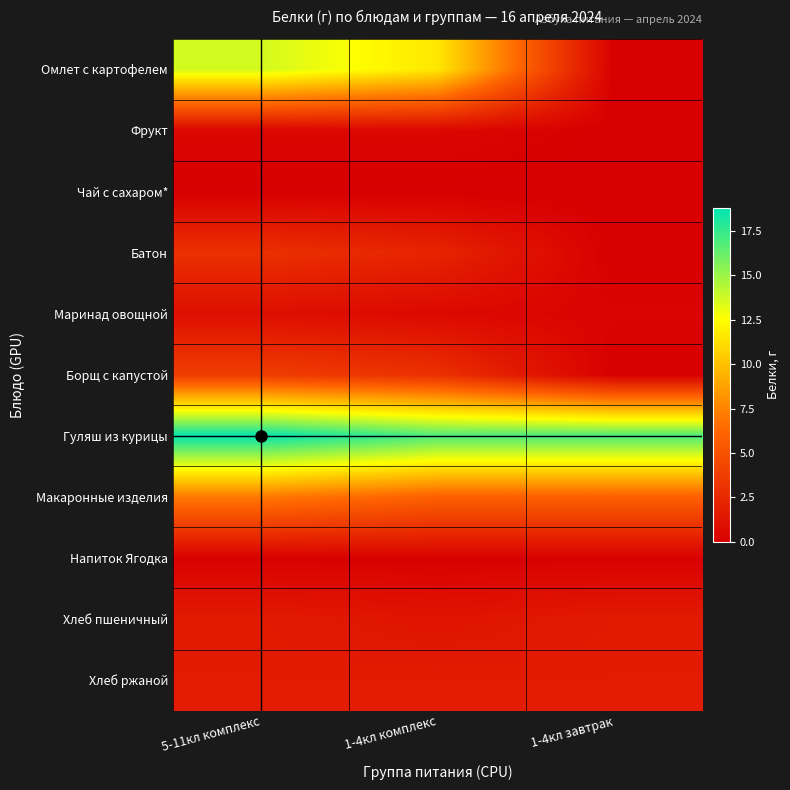

Rank the series by their maximum value, from highest to lowest.

Гуляш из курицы, Омлет с картофелем, Макаронные изделия, Борщ с капустой, Батон, Хлеб ржаной, Хлеб пшеничный, Маринад овощной, Фрукт, Напиток Ягодка, Чай с сахаром*